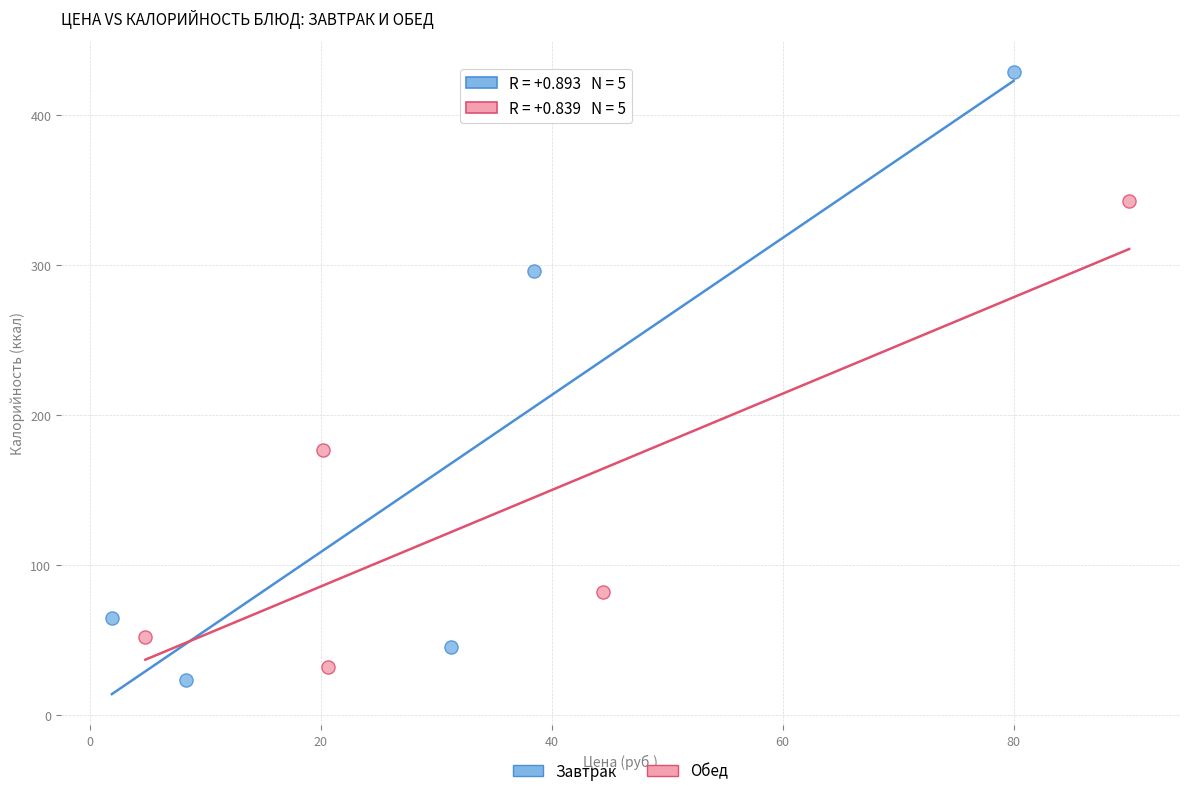

Which series has the largest Y range (max minus min)?

Завтрак